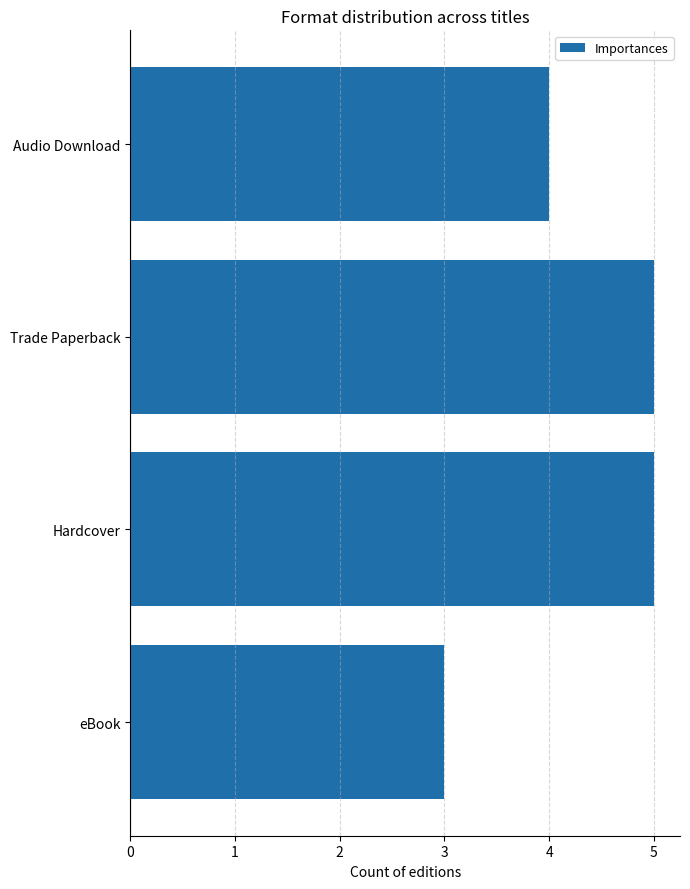

What value does the data have at Hardcover?

5